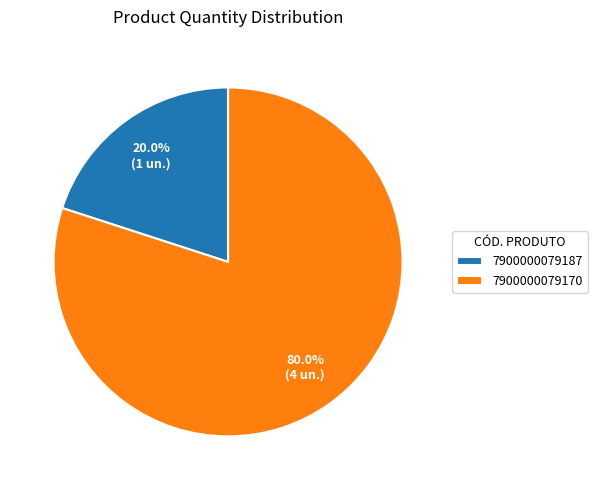

Which has a higher value, 7900000079187 or 7900000079170?

7900000079170